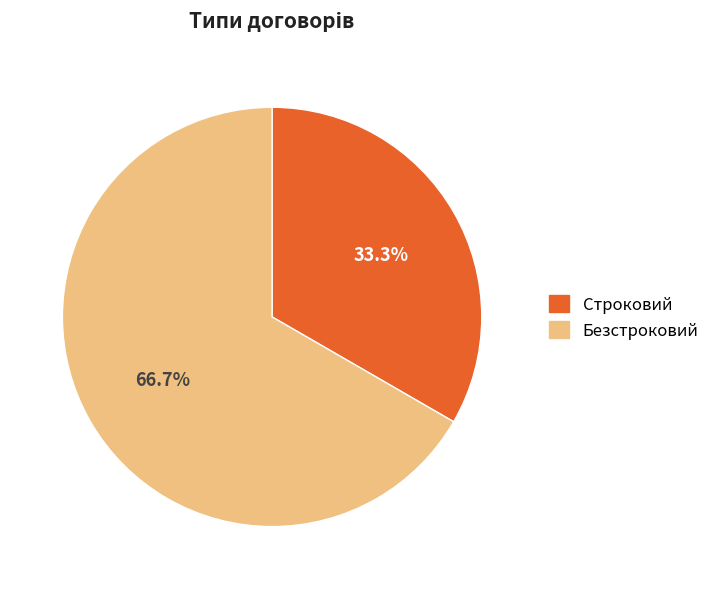

What is the majority slice?

Безстроковий